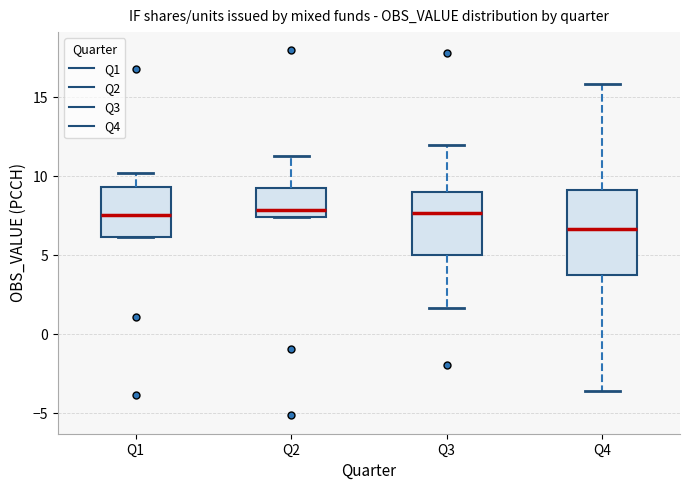

Comparing the boxes themselves (not the whiskers), which one is the tallest?

Q4